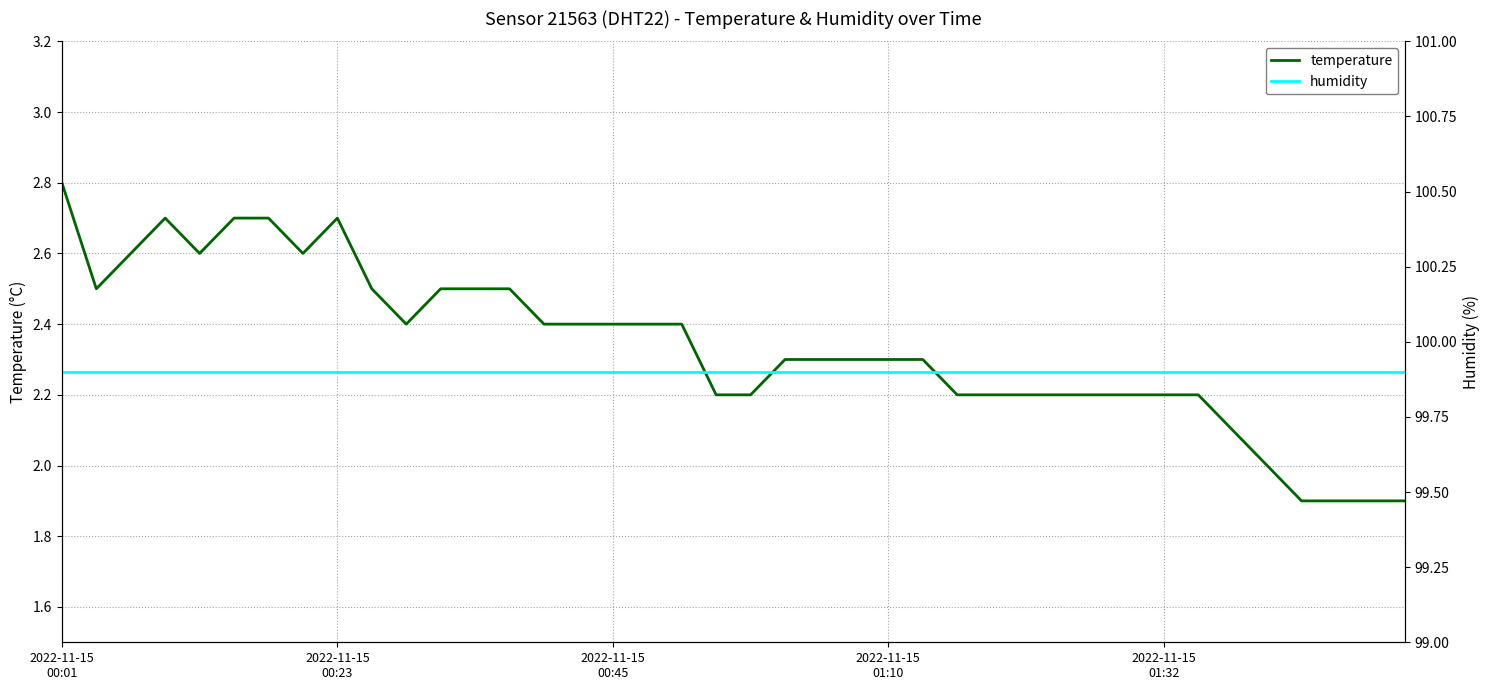

Is it true that temperature equals 3.6 at 5?

False